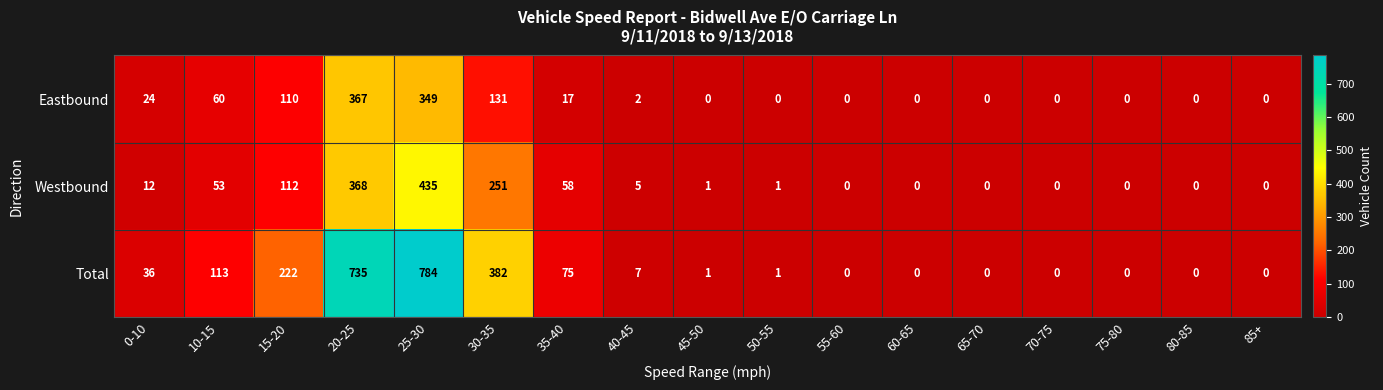

What is the spread (max minus min) of values at 50-55?

1